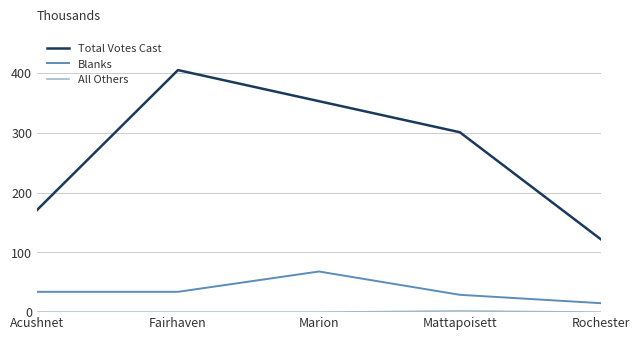

Count the number of categories in the chart.

5